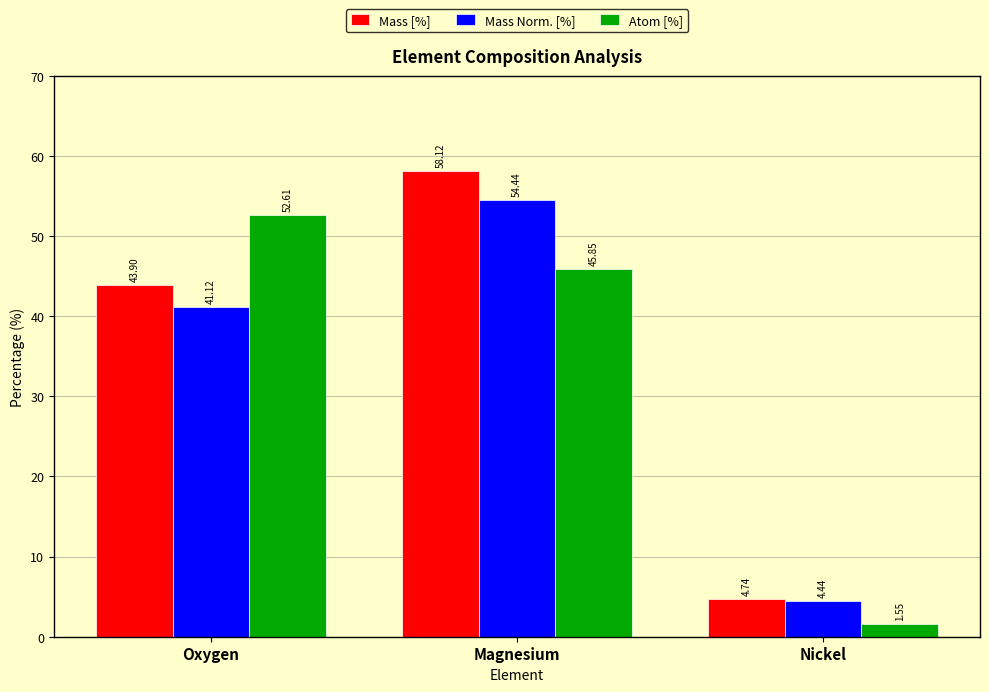

Is the value of Mass Norm. [%] at Oxygen greater than the value of Atom [%] at Oxygen?

No